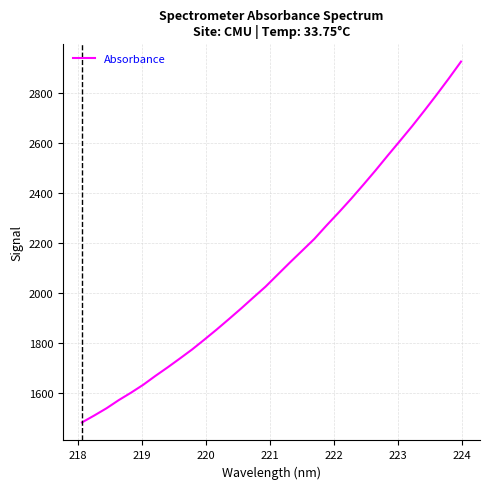

What is the difference between the maximum and minimum values?

1443.6